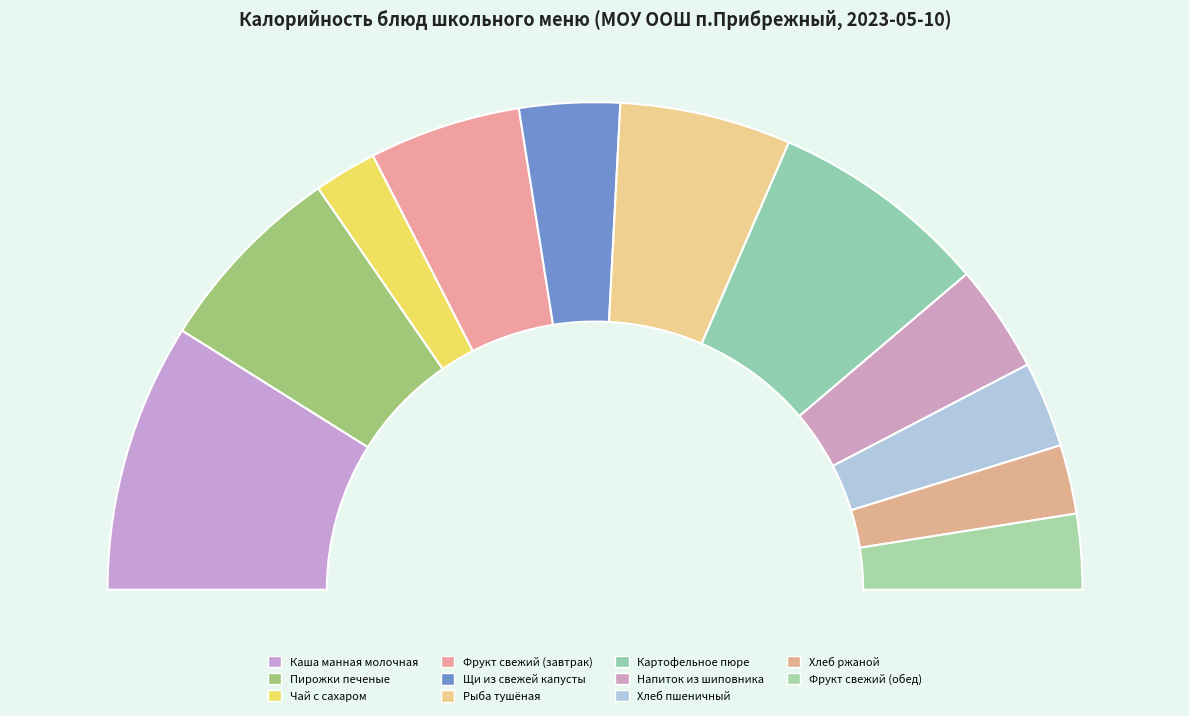

Which has a higher value, Фрукт свежий (обед) or Чай с сахаром?

Фрукт свежий (обед)